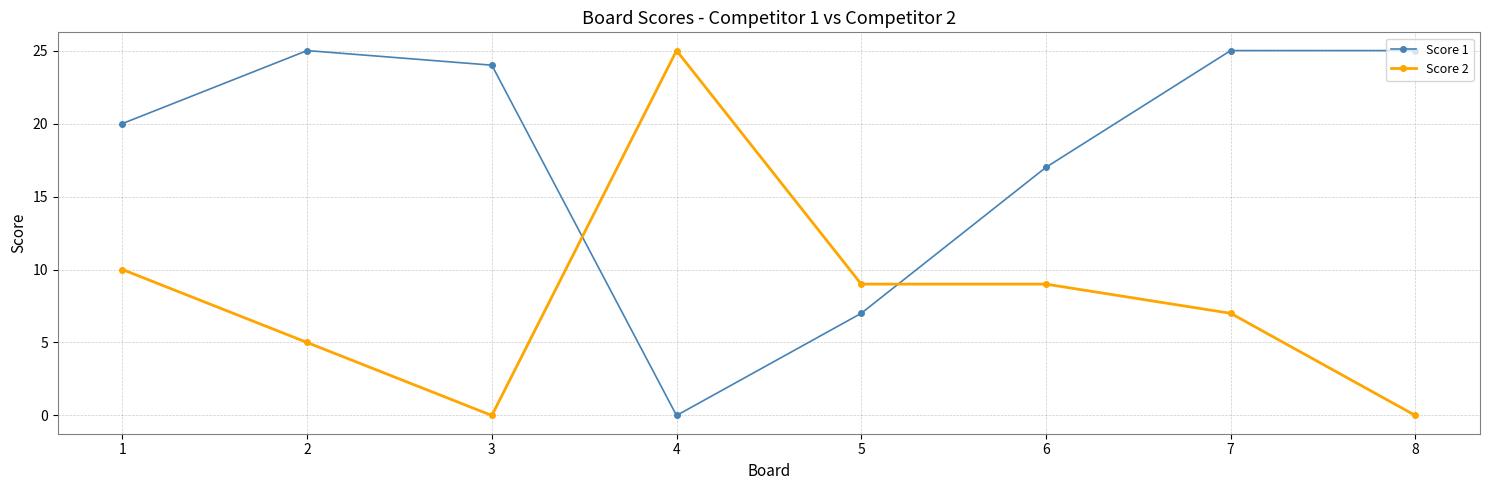

True or false: Score 1 has a value of 9 at 8.

False